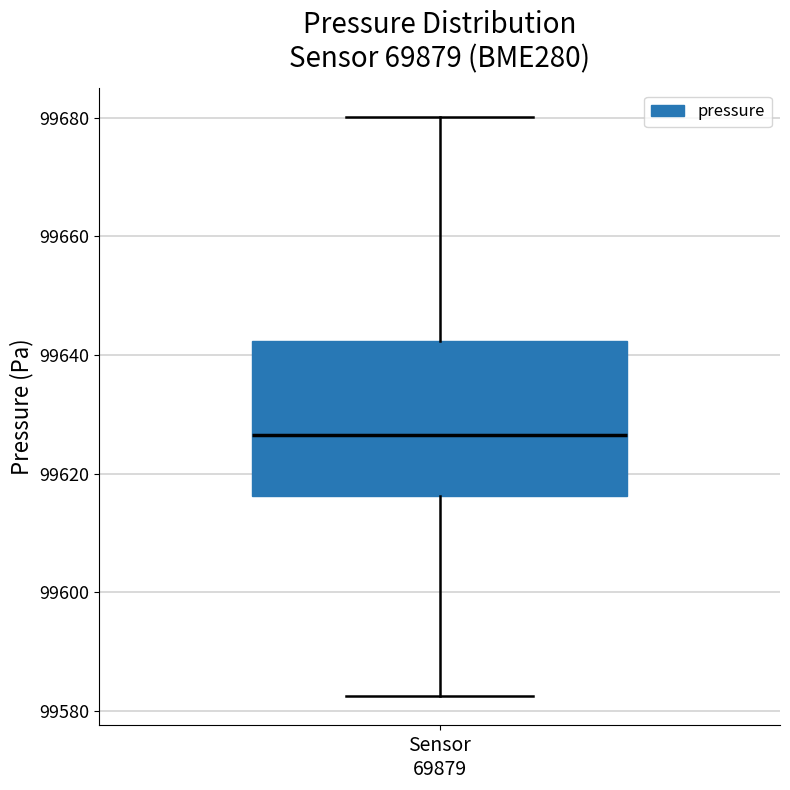

Read this box plot against the y-axis: the position of the median line, the range covered by the box, and the ends of both whiskers. The values are not printed on the chart, so give them approximately, as read against the axis.

median 99626, box 99616 to 99642, whiskers 99582 to 99680